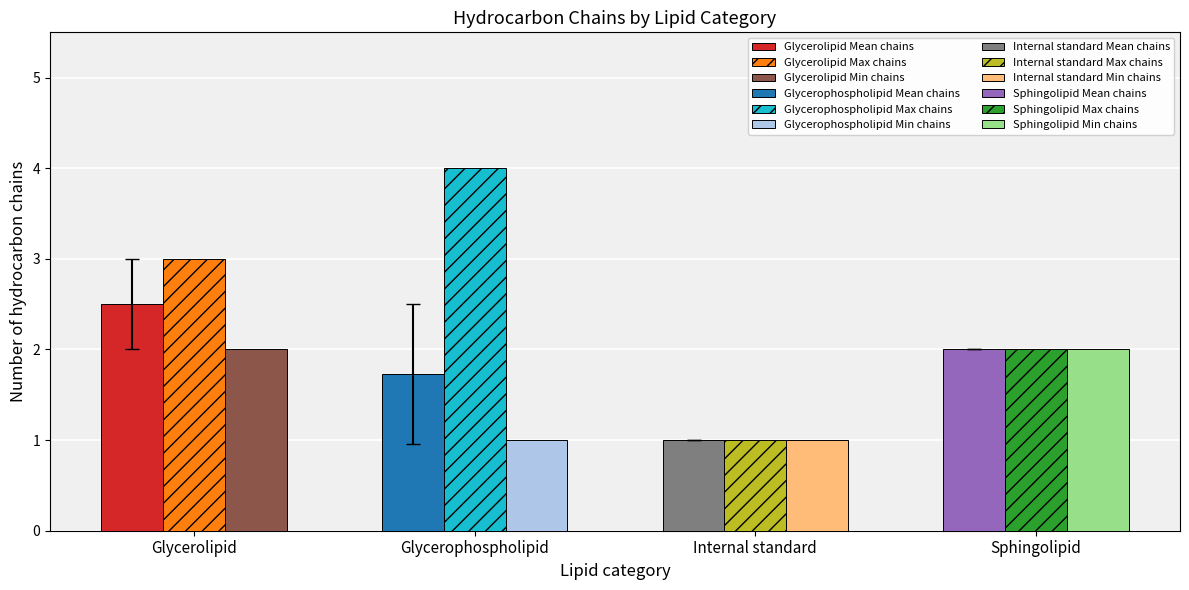

What is the sum of the Mean chains (non-IS classes) values at Glycerolipid and Sphingolipid?

4.5